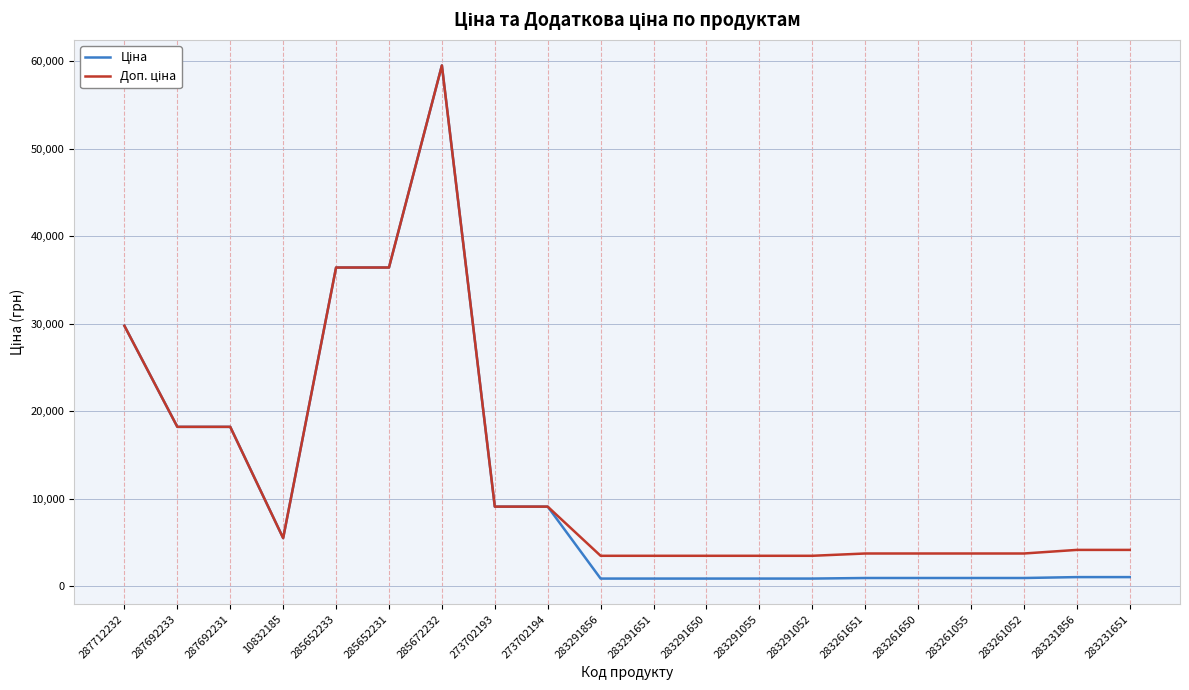

At which category is the sum across all series the highest?

285672232